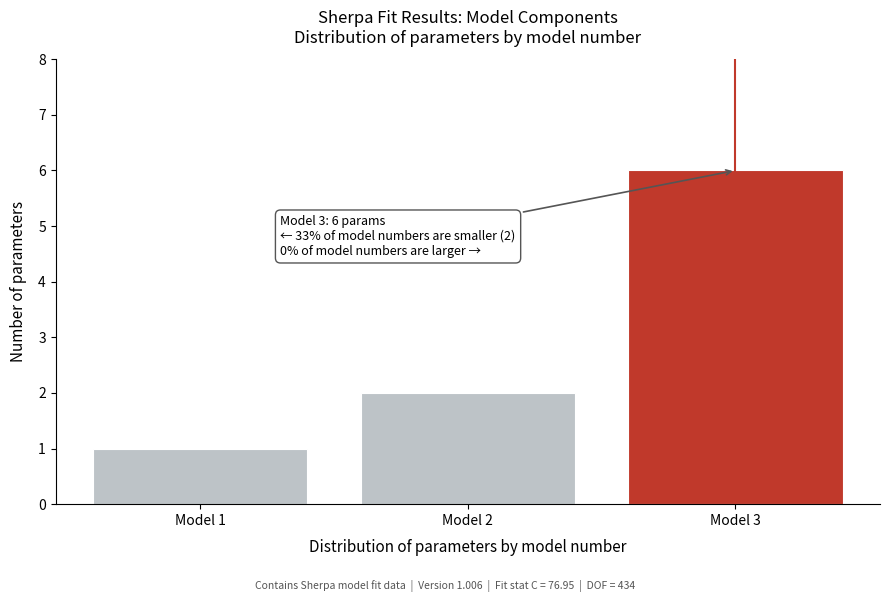

Reading left to right, transcribe all the data shown in this chart.

1	2	6